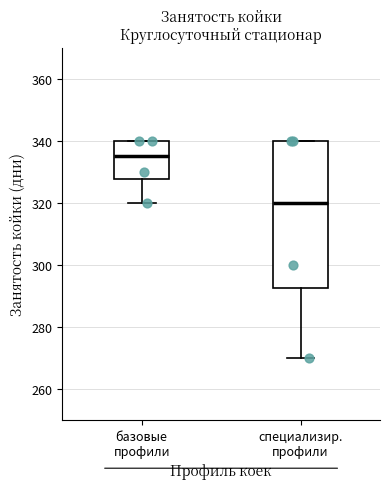

Reading left to right, transcribe this box plot: for each box, give where its median line is, the range the box spans, and where its two whiskers end, as read against the y-axis. The values are not printed on the chart, so give them approximately, as read against the axis.

базовые профили: median 336, box 328 to 340, whiskers 320 to 340
специализир. профили: median 320, box 292 to 340, whiskers 270 to 340